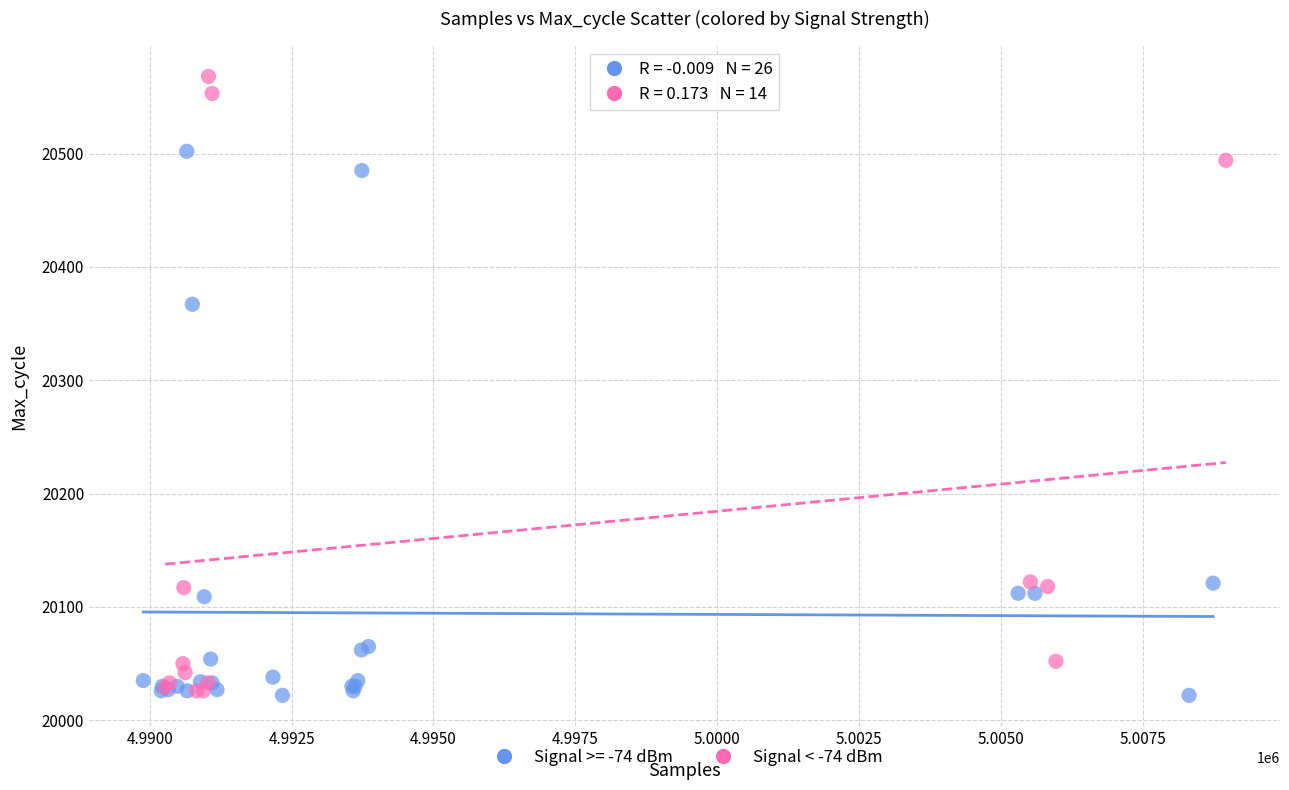

Which series reaches the maximum Y coordinate?

Signal < -74 dBm